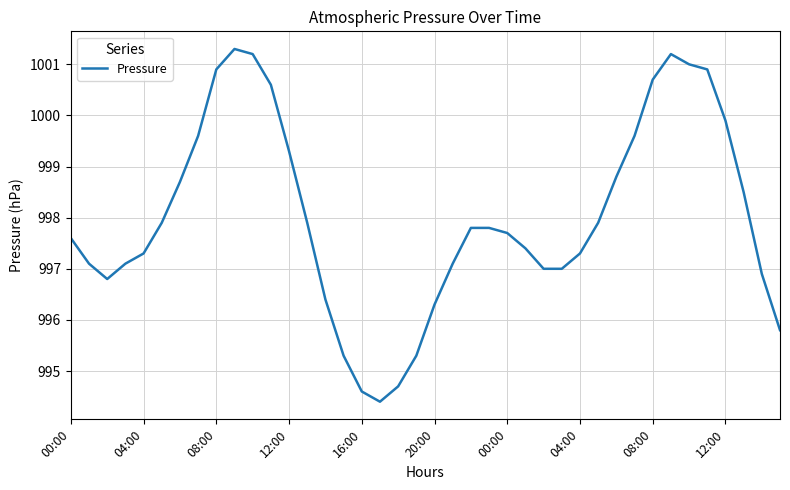

What is the difference between the maximum and minimum values?

6.9